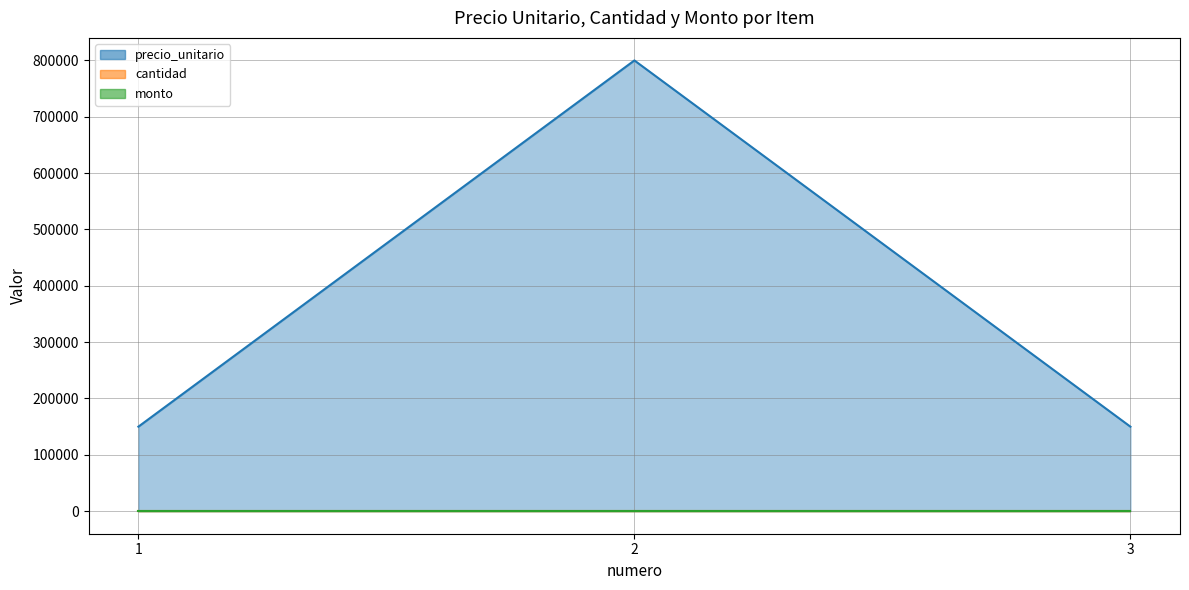

Reading right to left, extract all data points from this chart.

precio_unitario: 150000	800000	150000
cantidad: 0	0	0
monto: 0	0	0